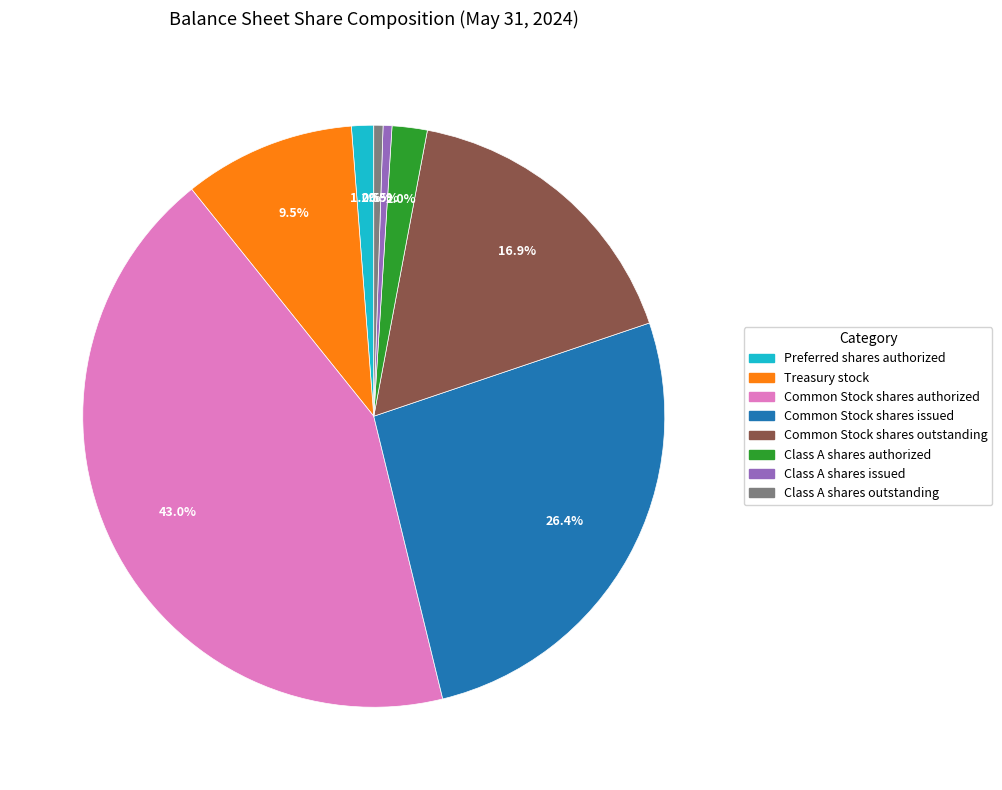

Count the number of slices in the pie.

8